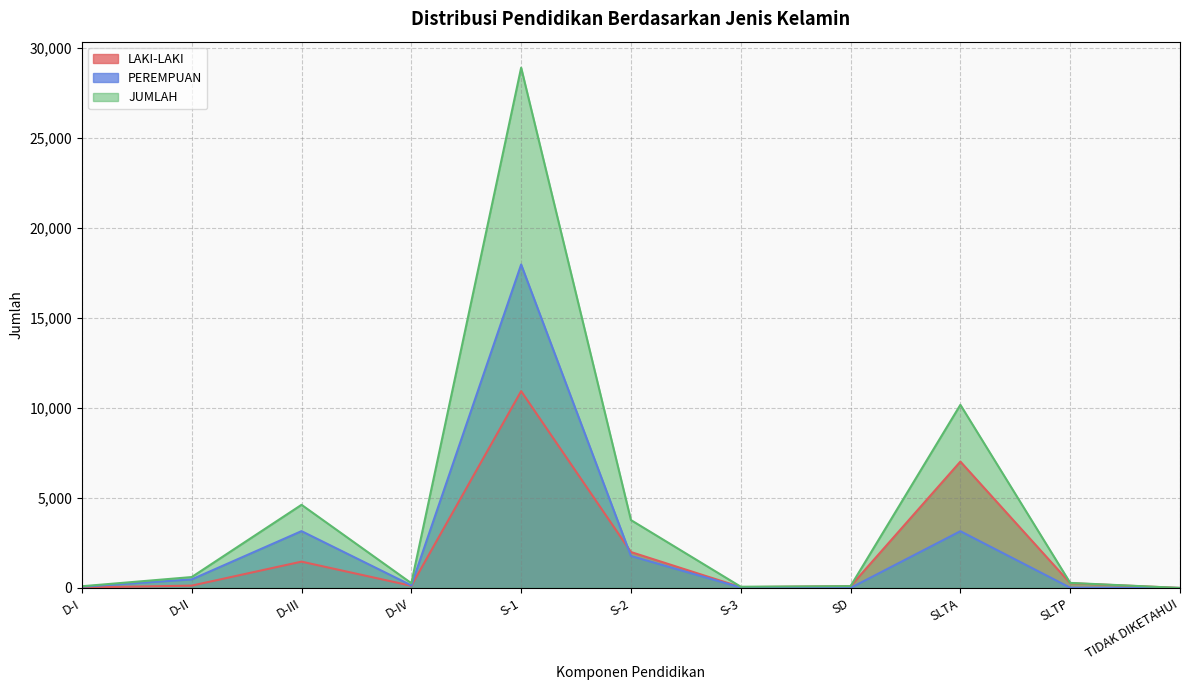

Is it true that LAKI-LAKI equals 10937 at S-1?

True